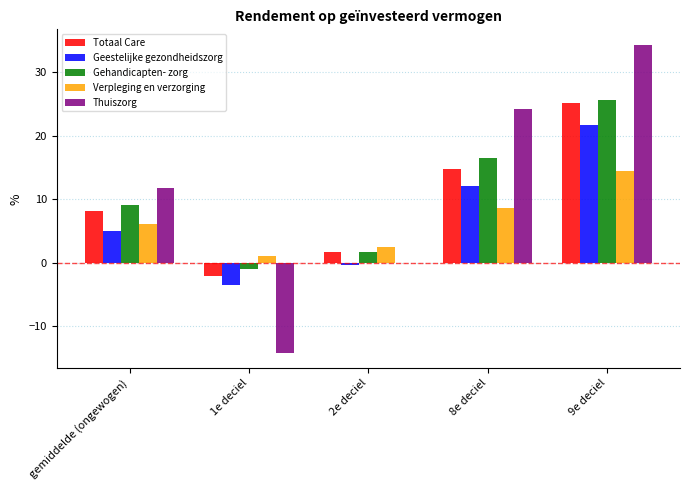

How many groups of bars are there?

5